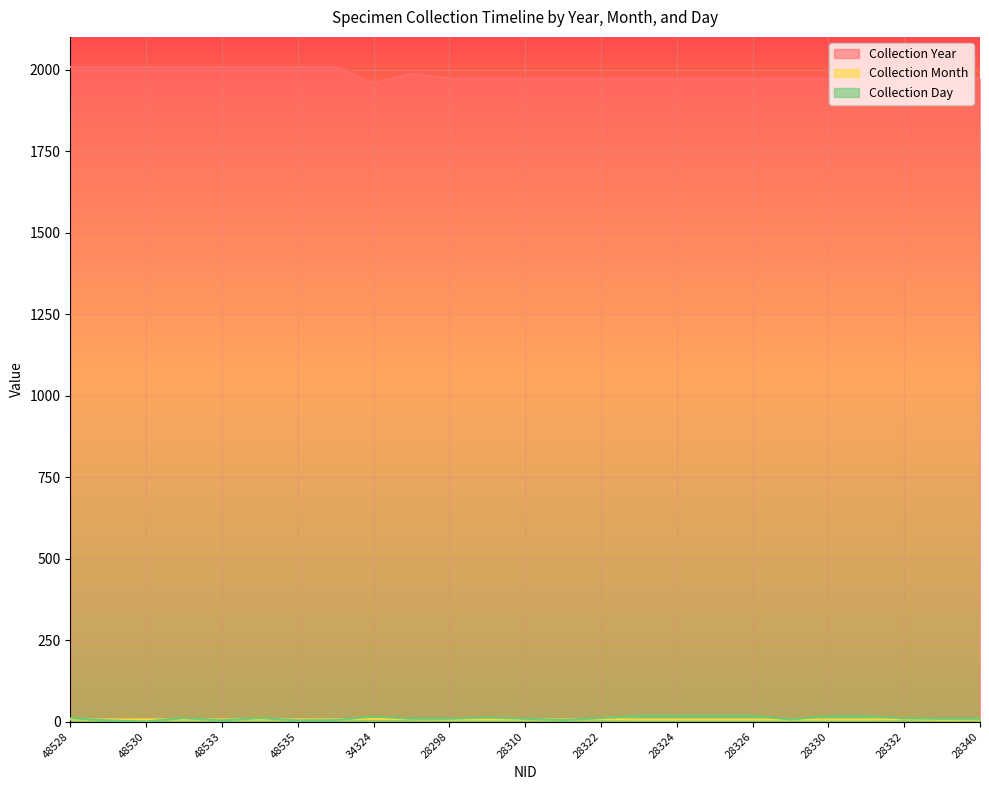

Reading right to left, list all the values displayed in this chart.

Collection Year: 1972	1972	1972	1972	1972	1972	1972	1972	1972	1972	1972	1972	1972	1972	1973	1987	1958	2008	2008	2008	2008	2008	2008	2008	2008
Collection Month: 7	6	8	7	7	7	7	7	7	7	8	7	7	7	7	8	9	7	7	7	7	7	7	7	7
Collection Day: 9	9	10	17	17	7	18	18	18	18	11	5	9	13	9	9	16	5	4	11	4	11	1	4	11